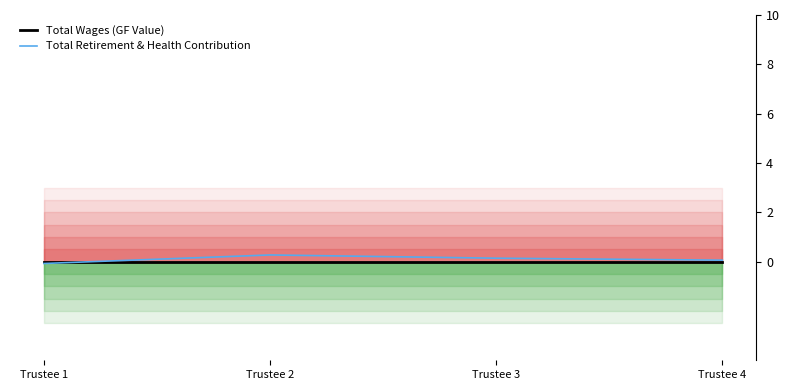

Is the value of Total Wages (GF Value) at Trustee 4 greater than the value of Total Retirement & Health Contribution at Trustee 2?

No